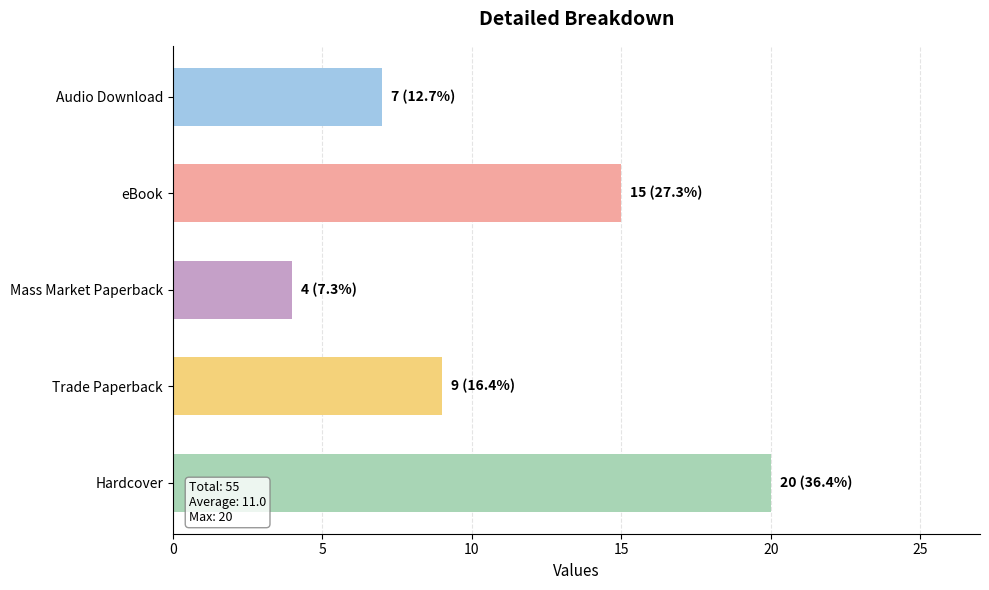

Reading bottom to top, transcribe all the data shown in this chart.

20	9	4	15	7